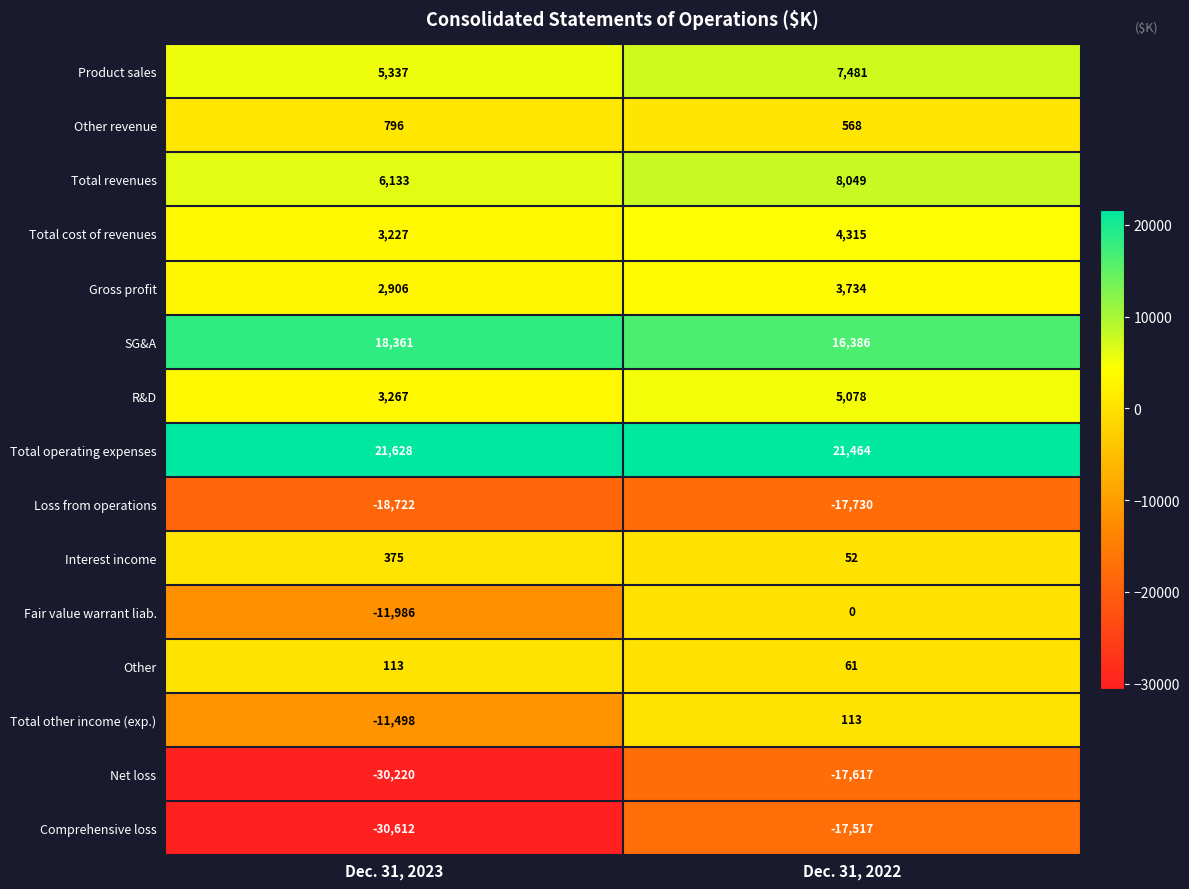

What is the total value across all series at Dec. 31, 2023?

-40895